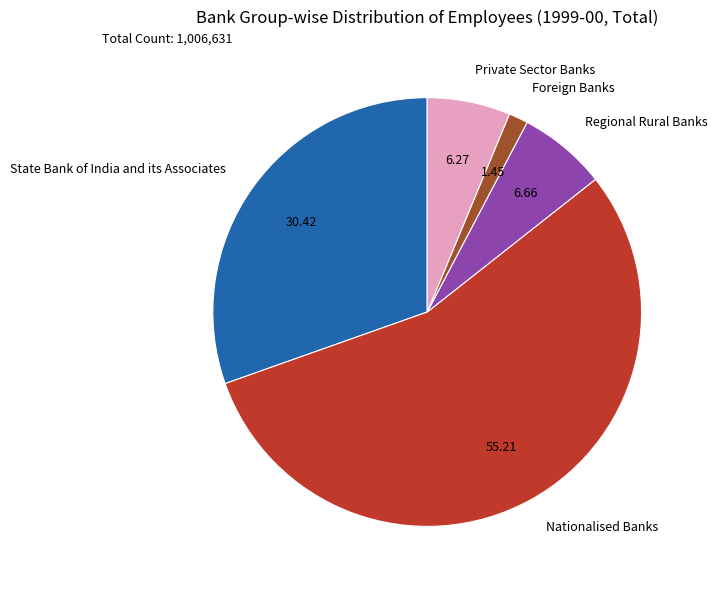

How many segments does this pie chart have?

5